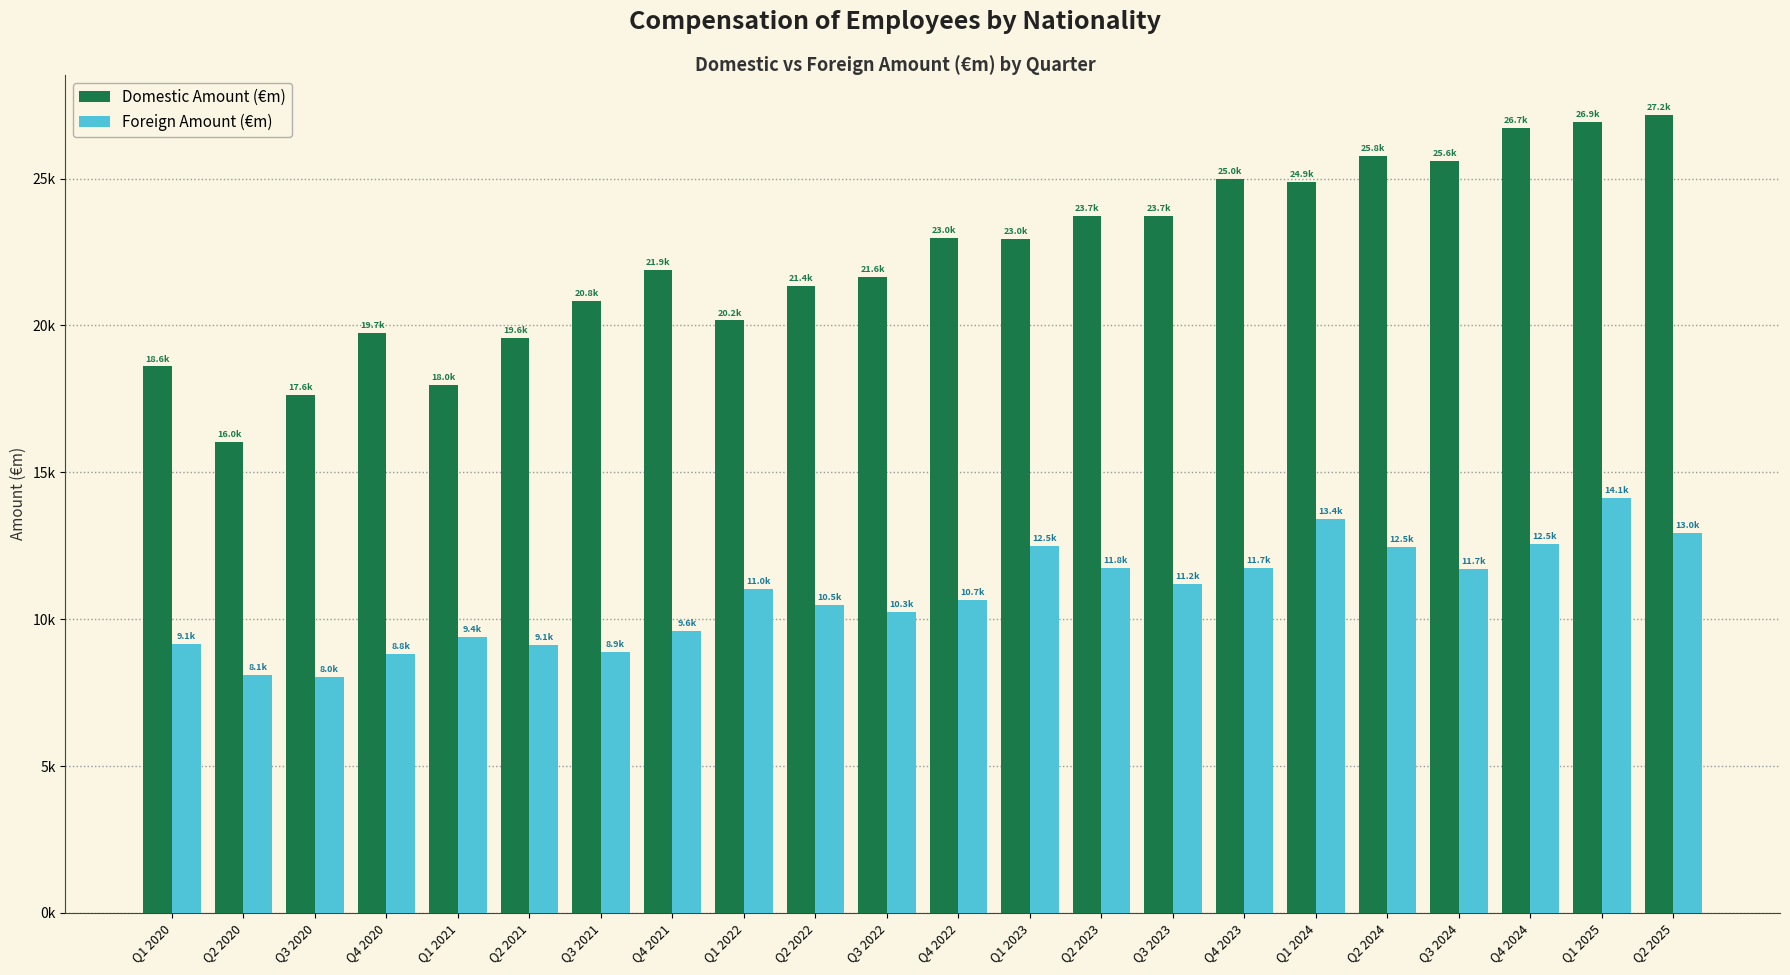

At which category is the sum across all series the highest?

Q1 2025